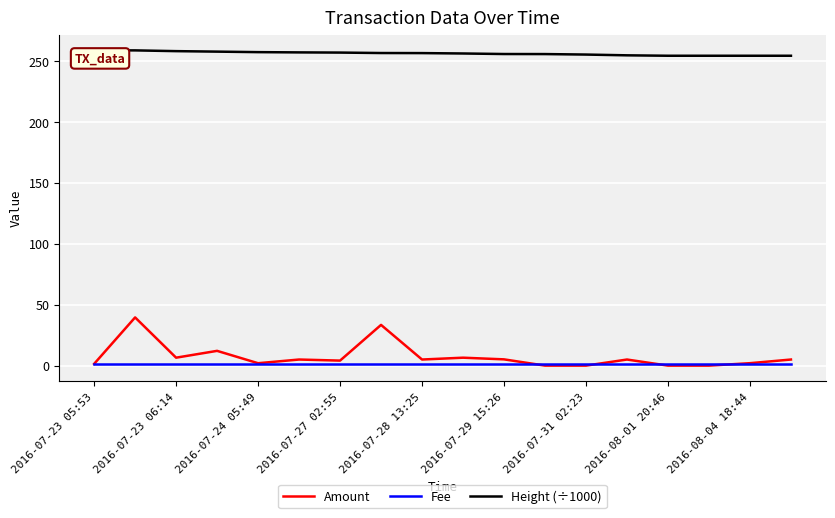

Which series has the largest total across all categories?

Height (÷1000)